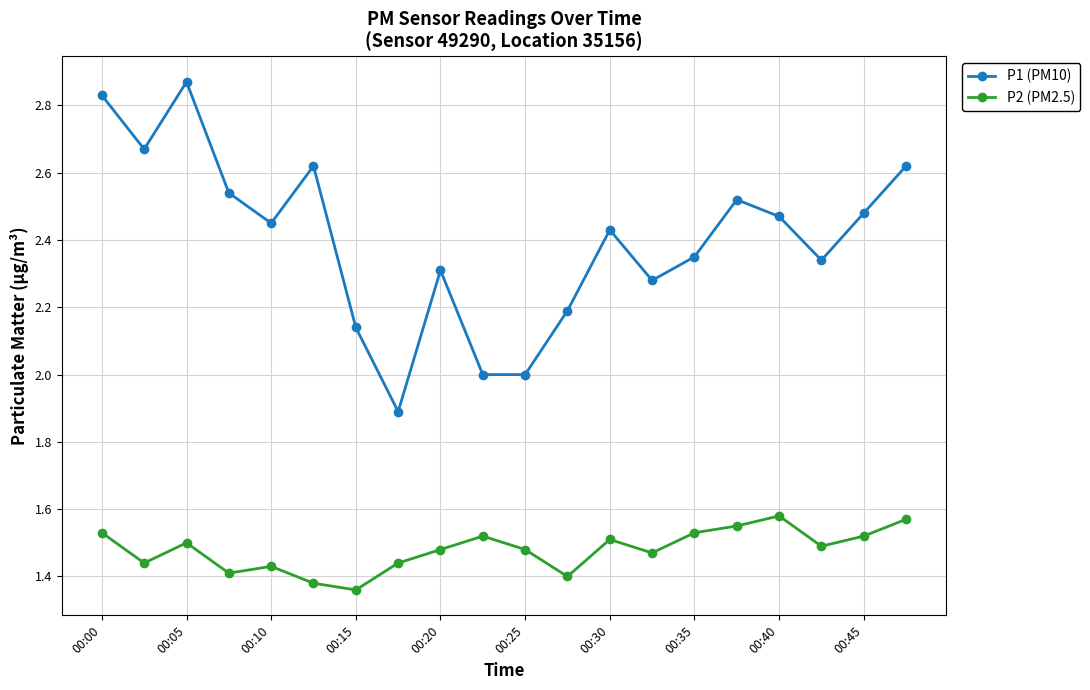

Count the number of data series in this chart.

2